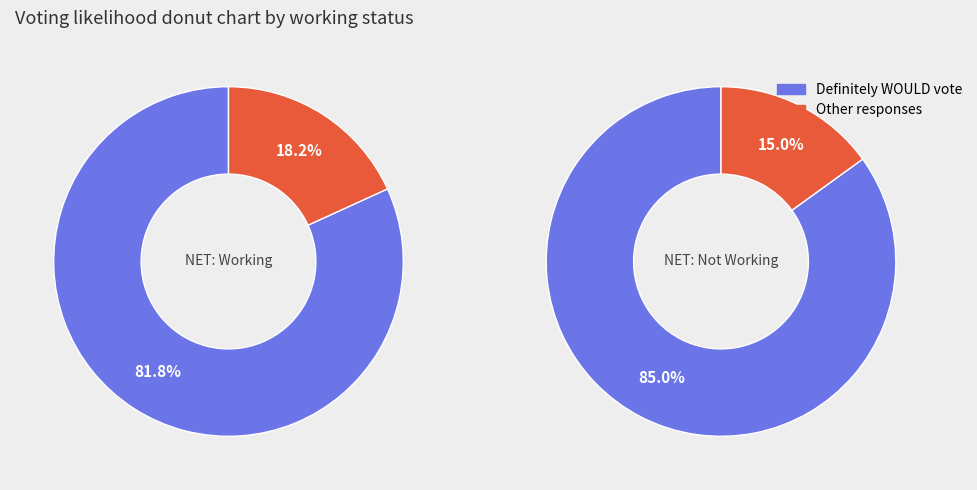

True or false: Unemployed accounts for 1% of the total.

False